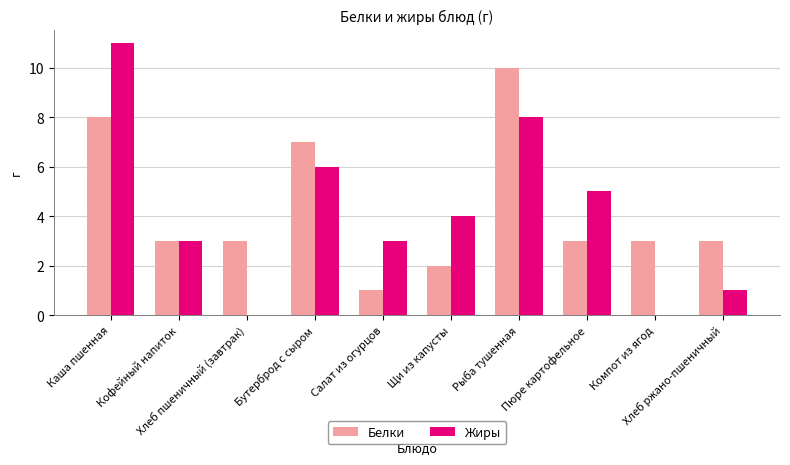

Reading left to right, what are all the values shown in this chart?

Белки: 8	3	3	7	1	2	10	3	3	3
Жиры: 11	3	0	6	3	4	8	5	0	1